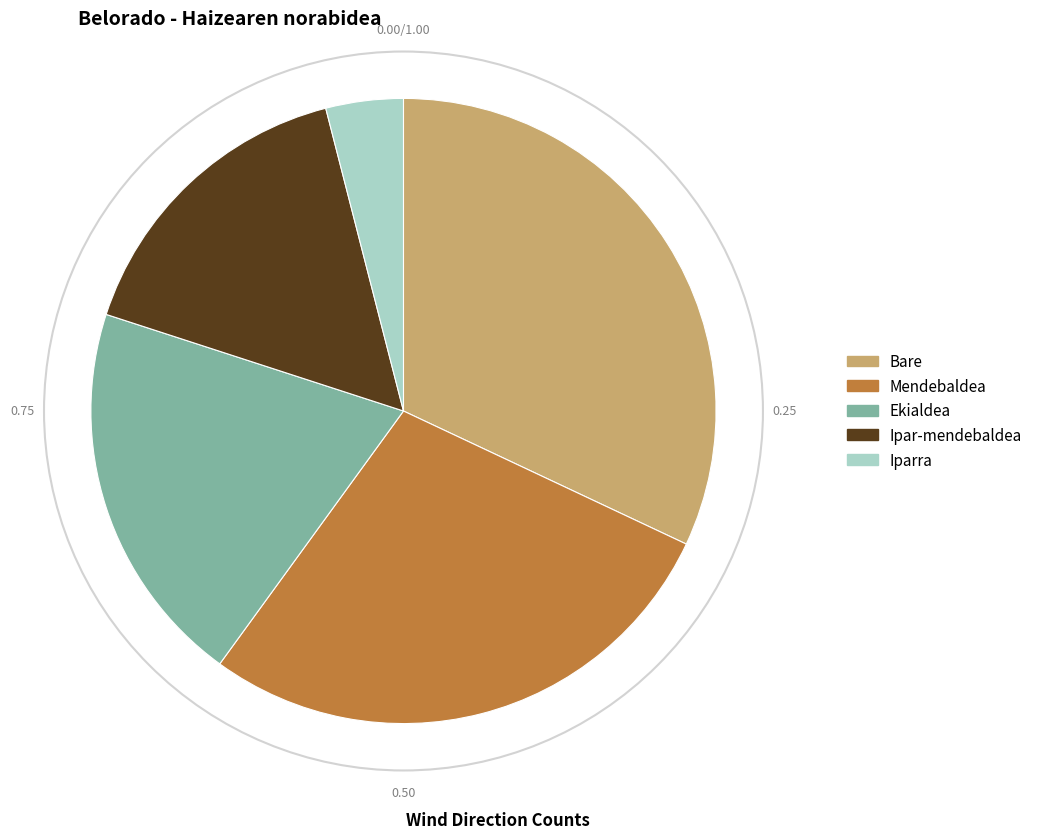

Is there any slice that represents more than half of the pie?

No